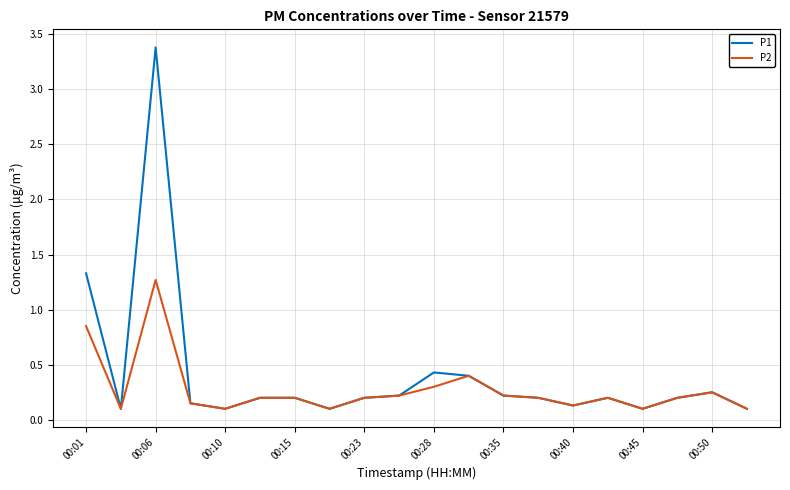

Rank the series by their maximum value, from lowest to highest.

P2, P1